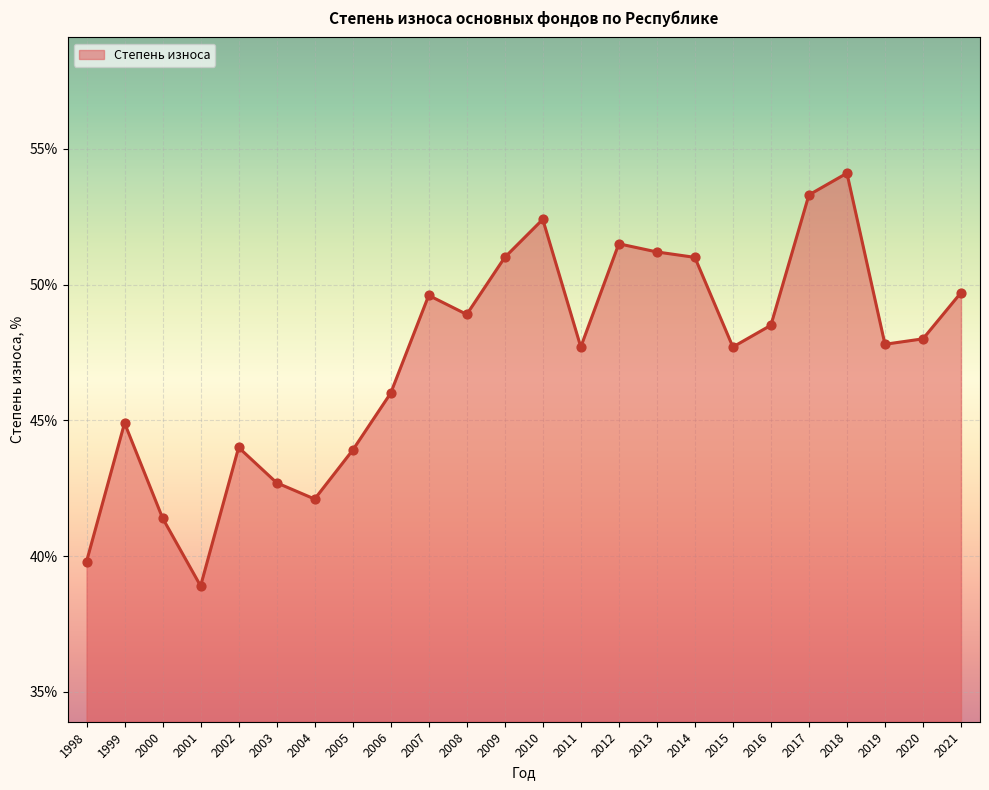

Approximately how many times larger is the value at 2021 compared to 2020?

1.0